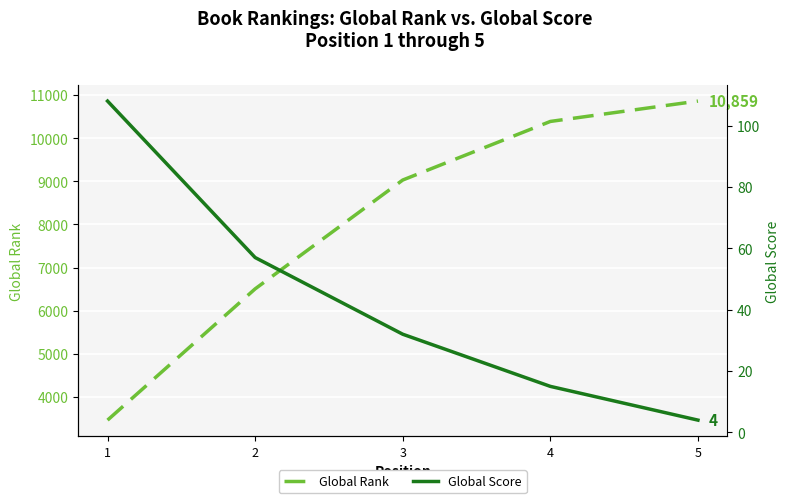

How many values in the Global Rank series exceed 9029?

2